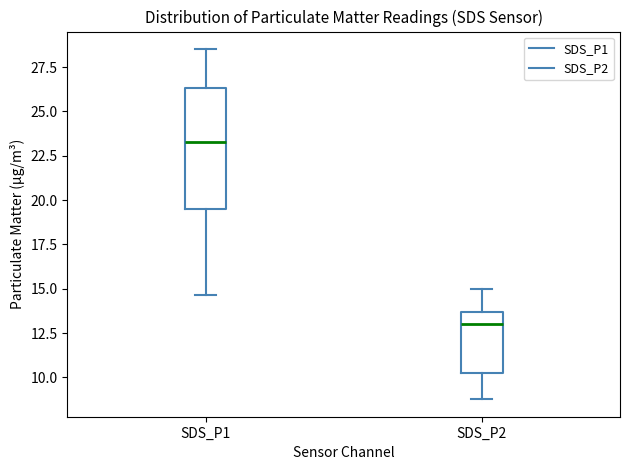

Which box has the highest median line?

SDS_P1